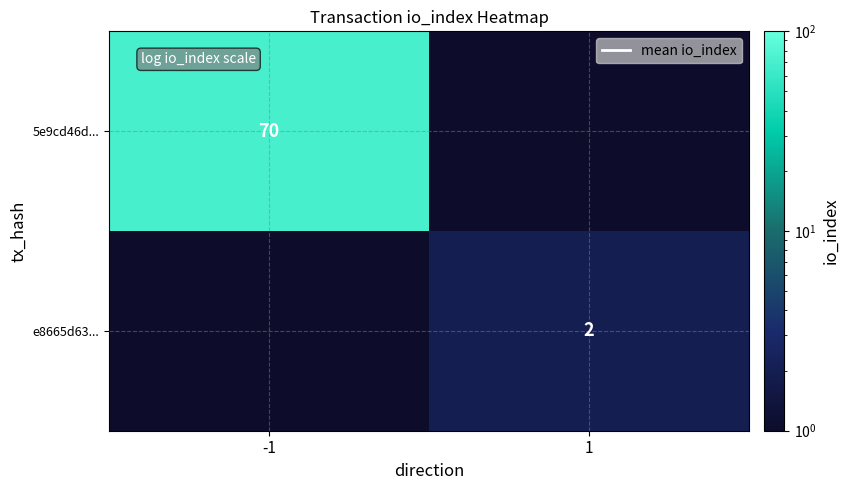

True or false: e8665d63... has a value of 1 at 1.

False